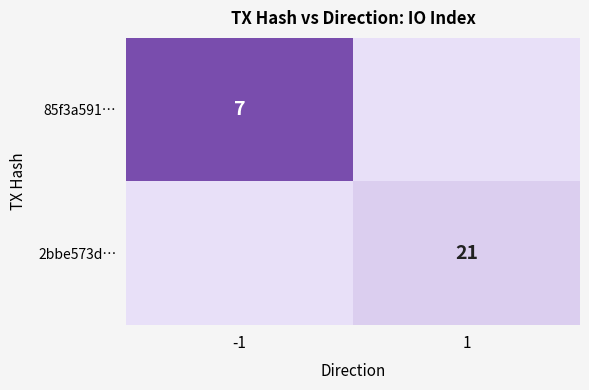

Which label corresponds to the smallest value in the chart?

-1